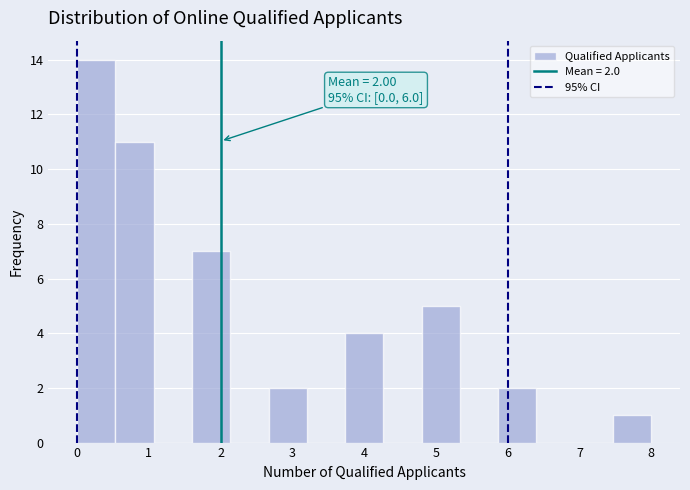

Which range on the x-axis has the tallest bar?

0.0 to 0.5